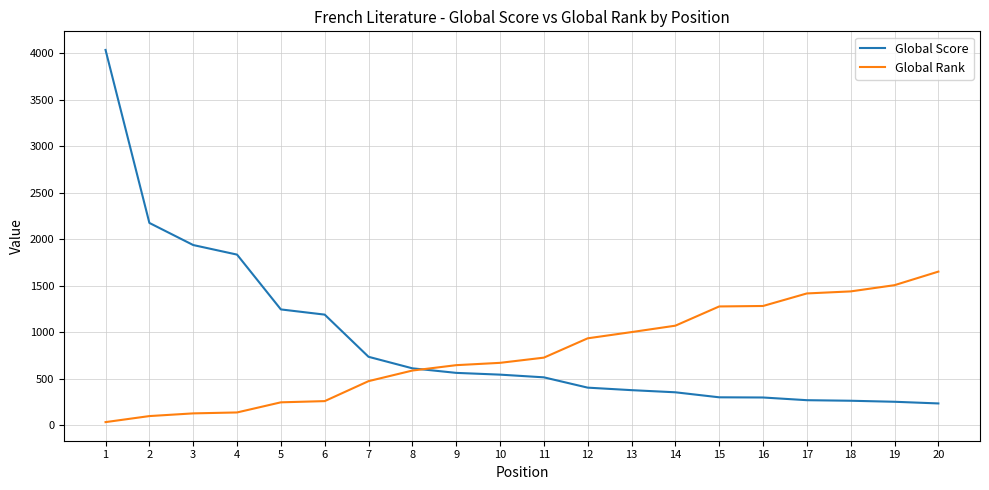

Does the chart have visible grid lines?

Yes